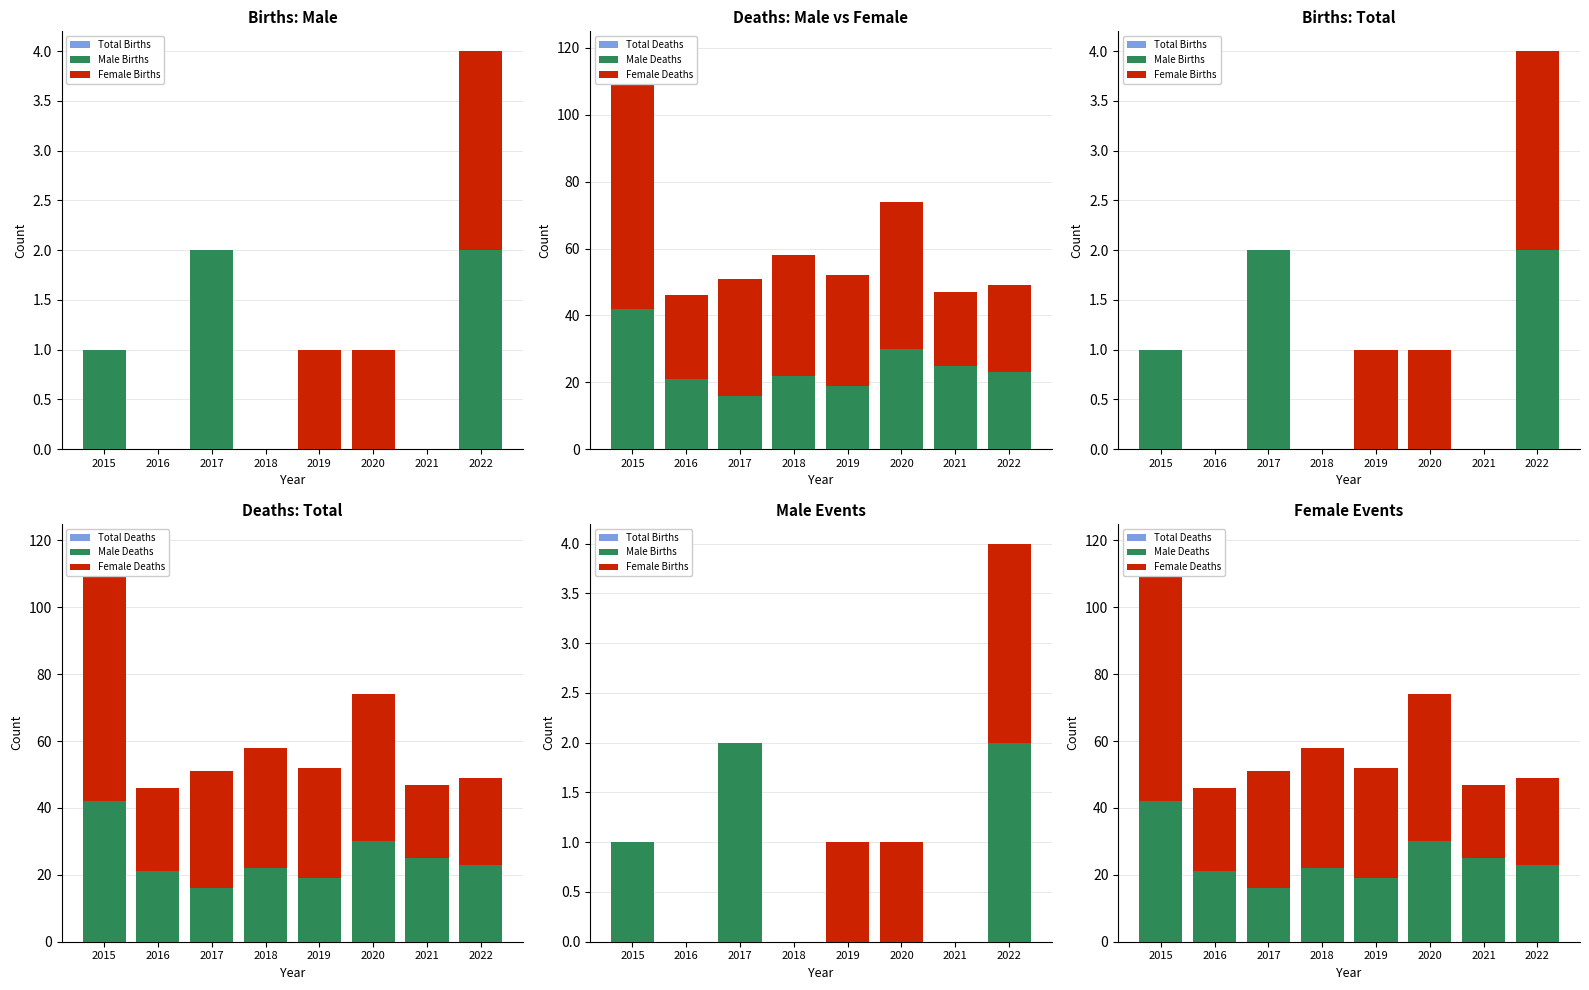

Where is Female Deaths nearest to the value 49?

2020